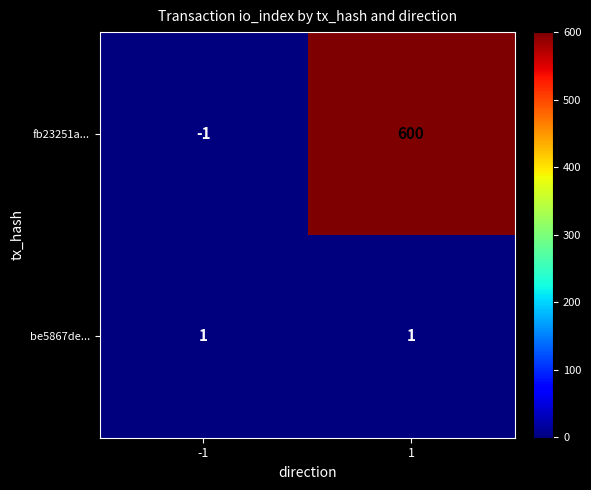

Which series has the largest range (max minus min)?

fb23251a...